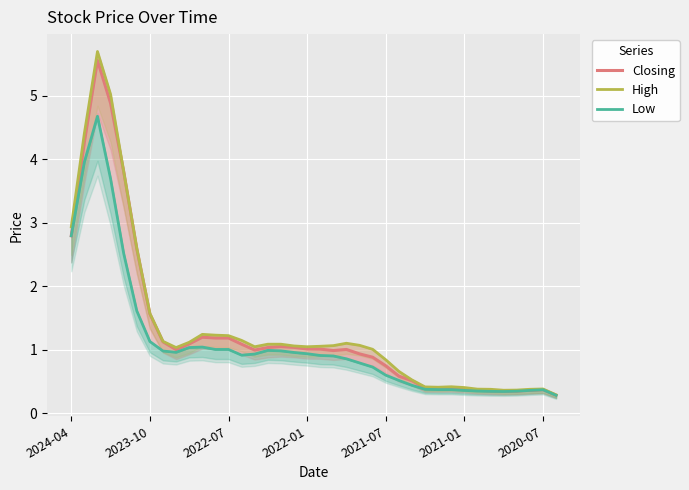

Which series changed the most between 17 and 28?

High